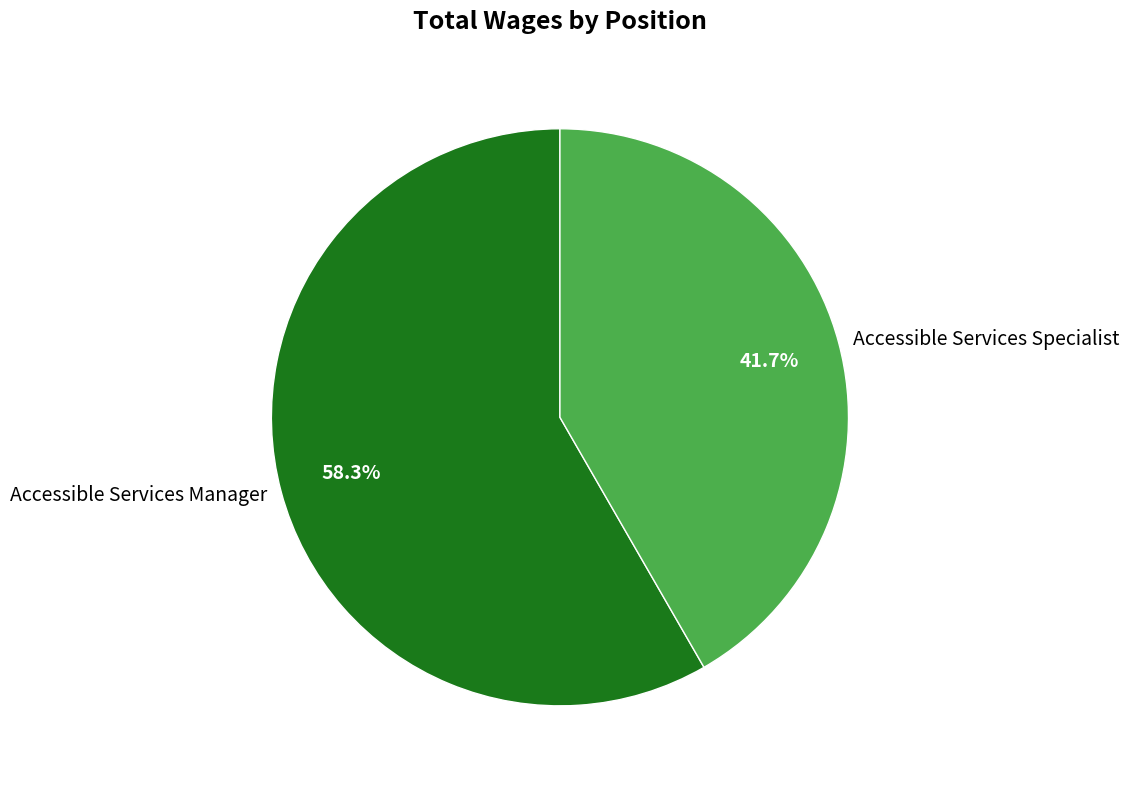

Between Accessible Services Manager and Accessible Services Specialist, which is larger?

Accessible Services Manager